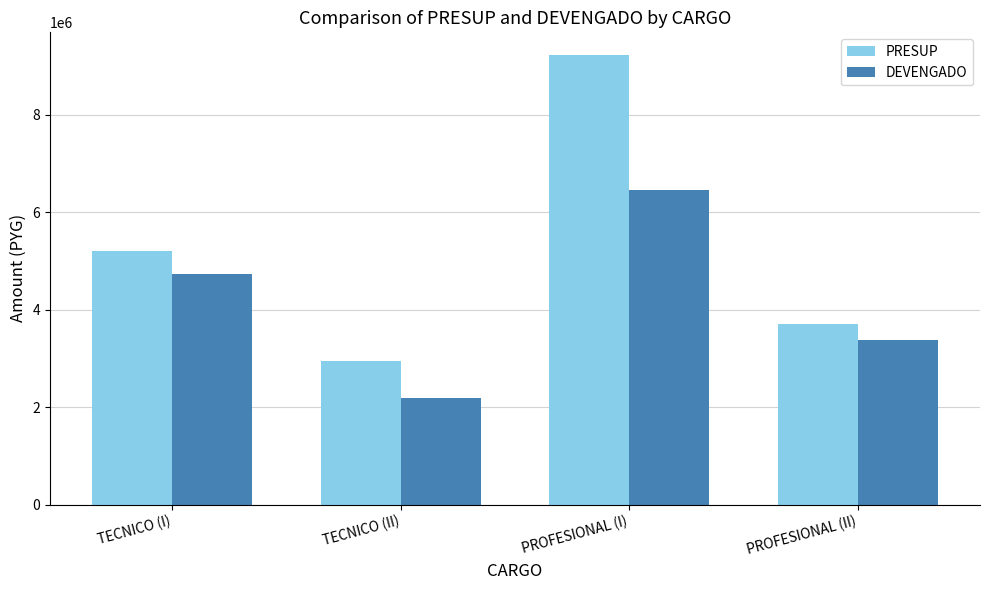

The DEVENGADO series shows 6461000 at PROFESIONAL (I). True or false?

True